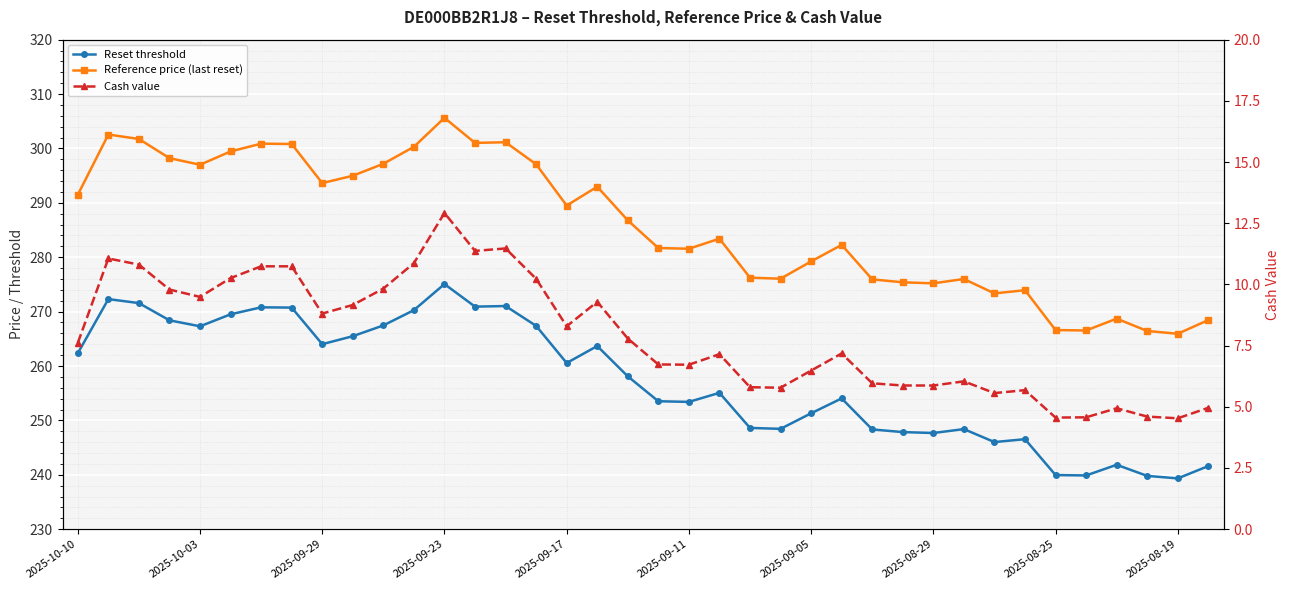

Is this an area chart (filled region under the line)?

No